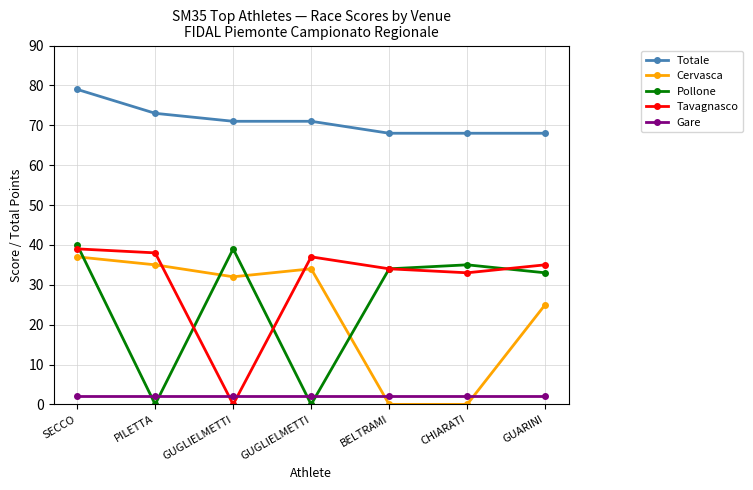

What is the total value across all series at SECCO?

197